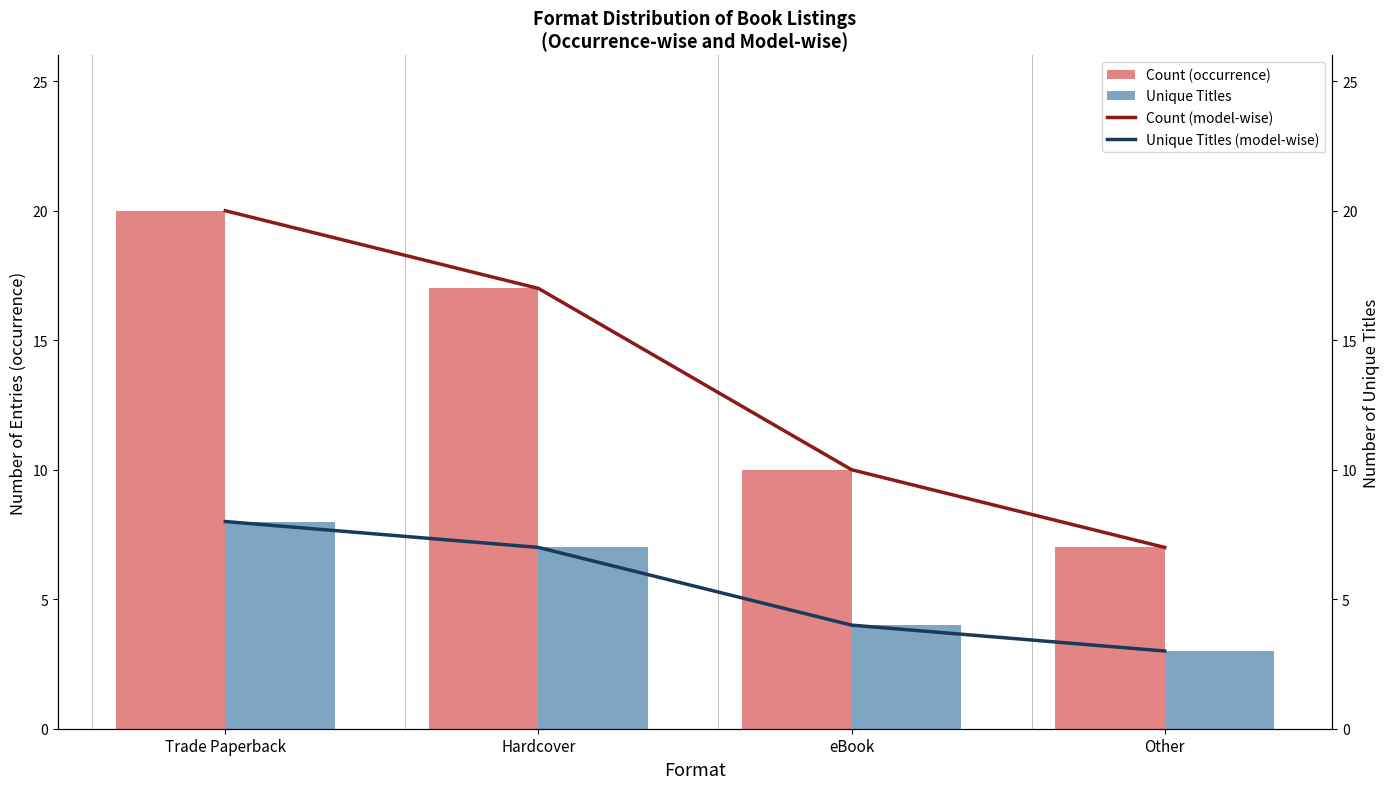

What is the difference between the maximum and minimum values in the Unique Titles (model-wise) series?

5